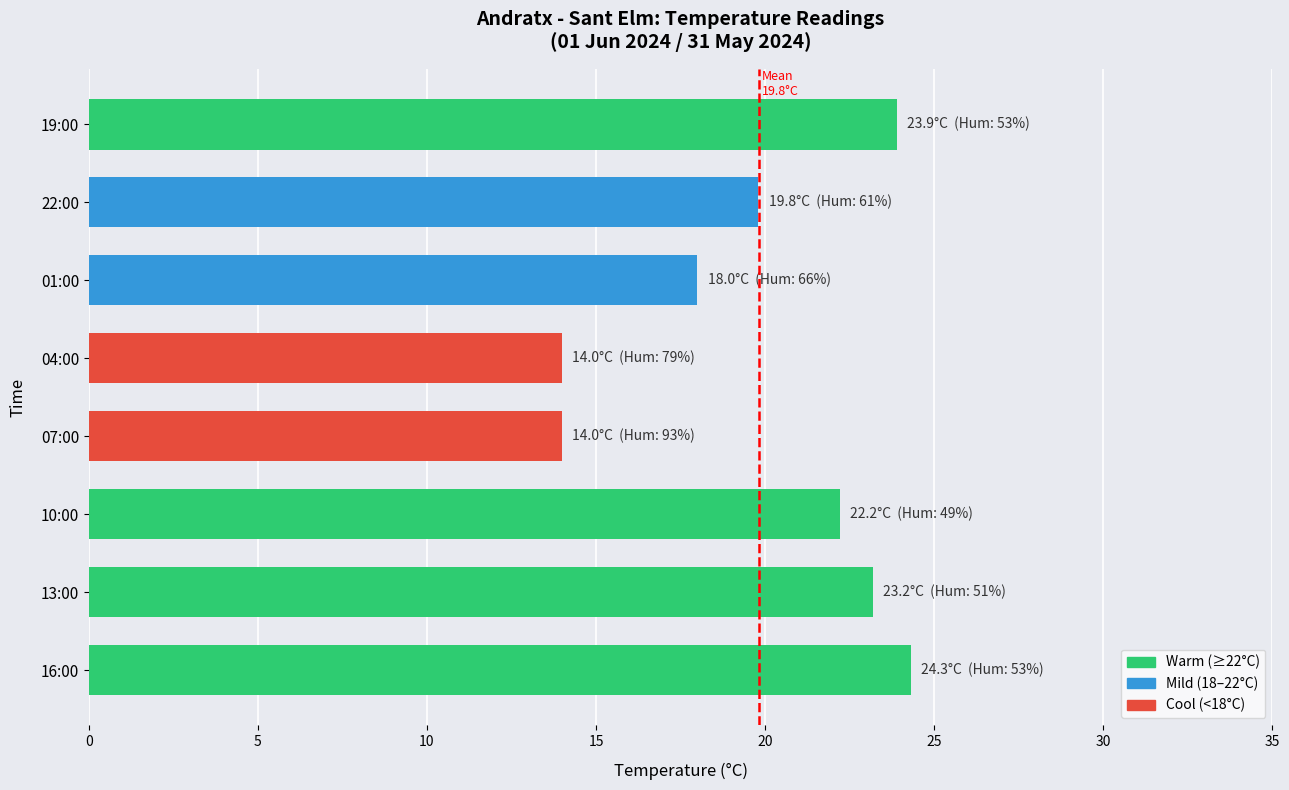

How many categories are shown in the chart?

8